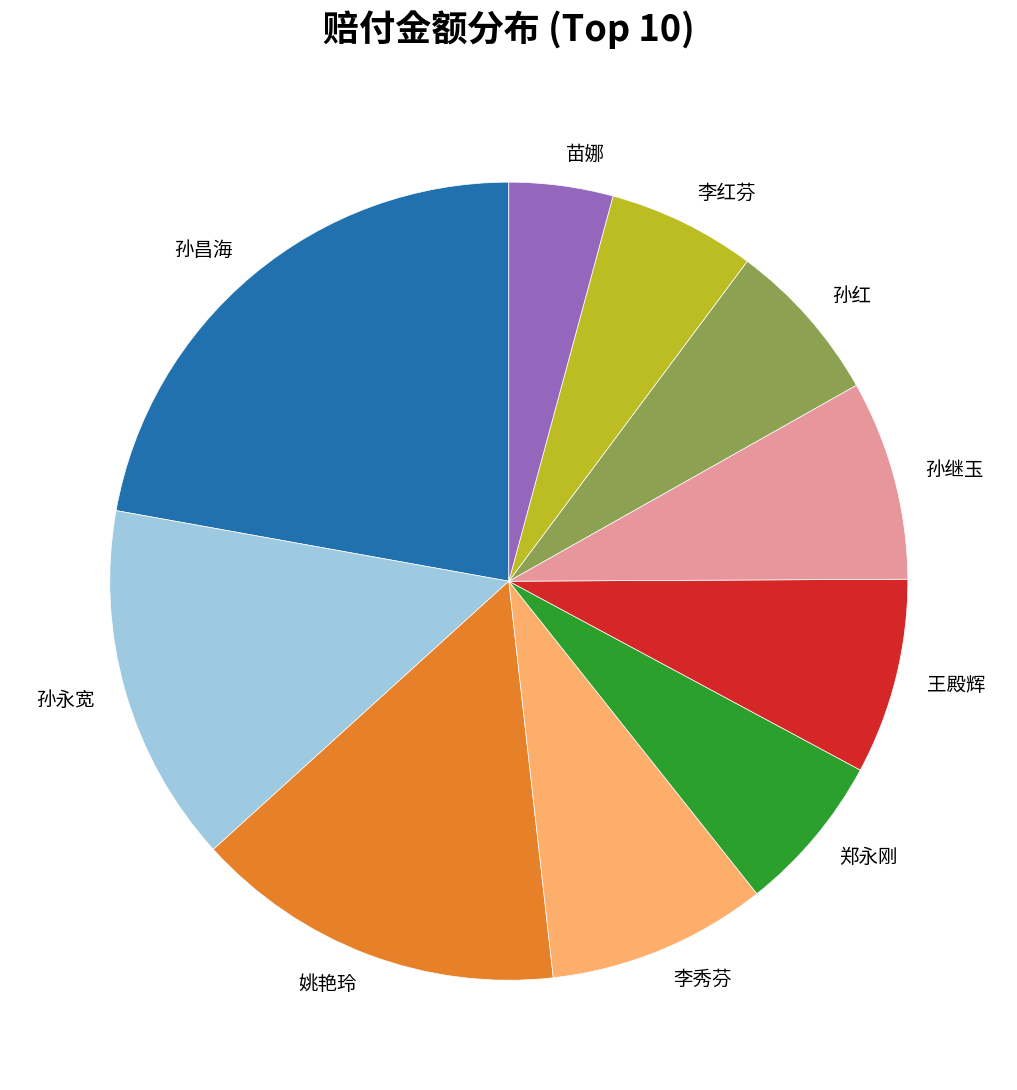

Is the sum of 李秀芬 and 王殿辉 greater than half?

No